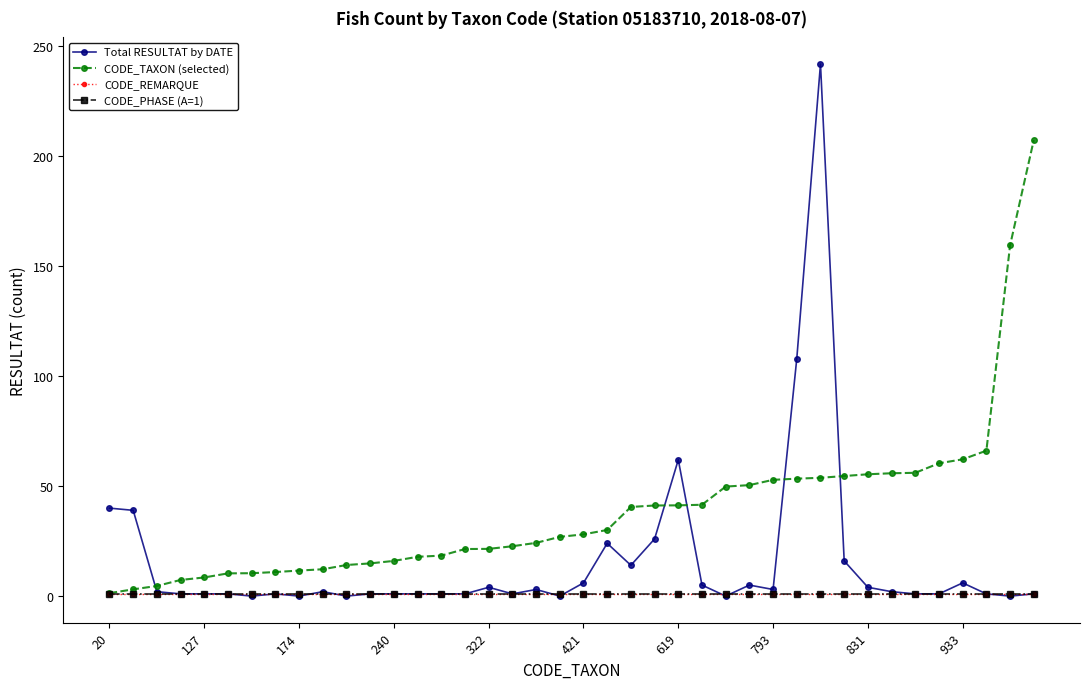

Does the chart have visible grid lines?

No